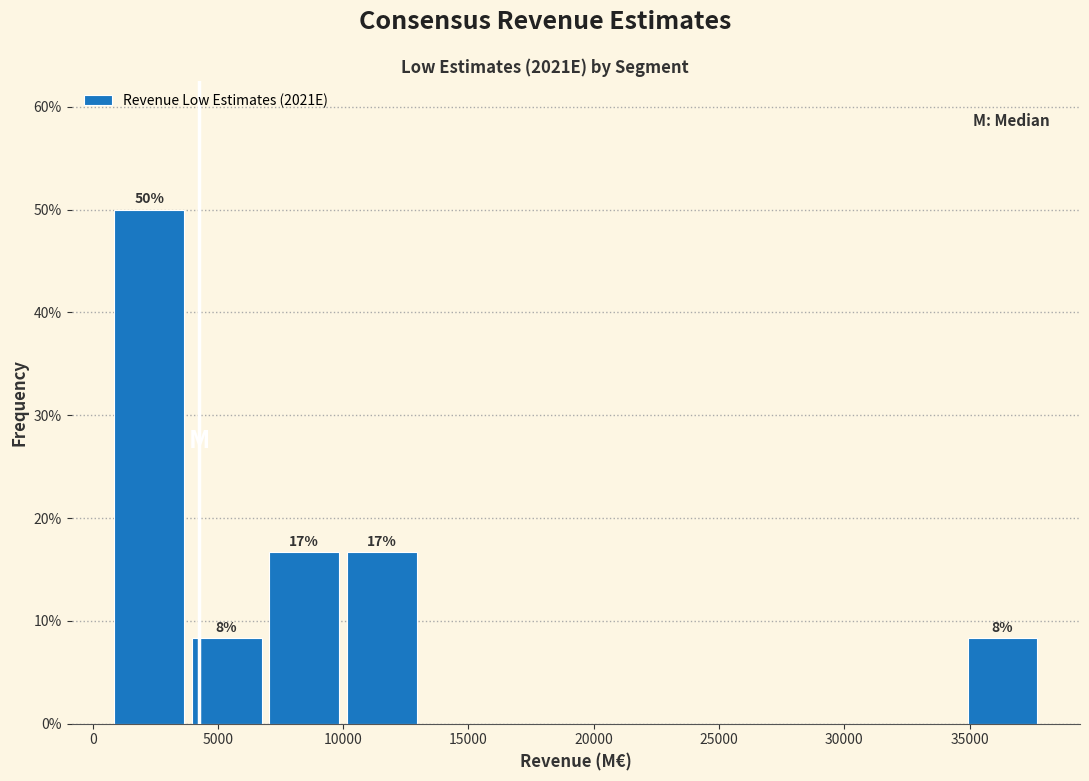

Which range on the x-axis has the tallest bar?

500 to 4000